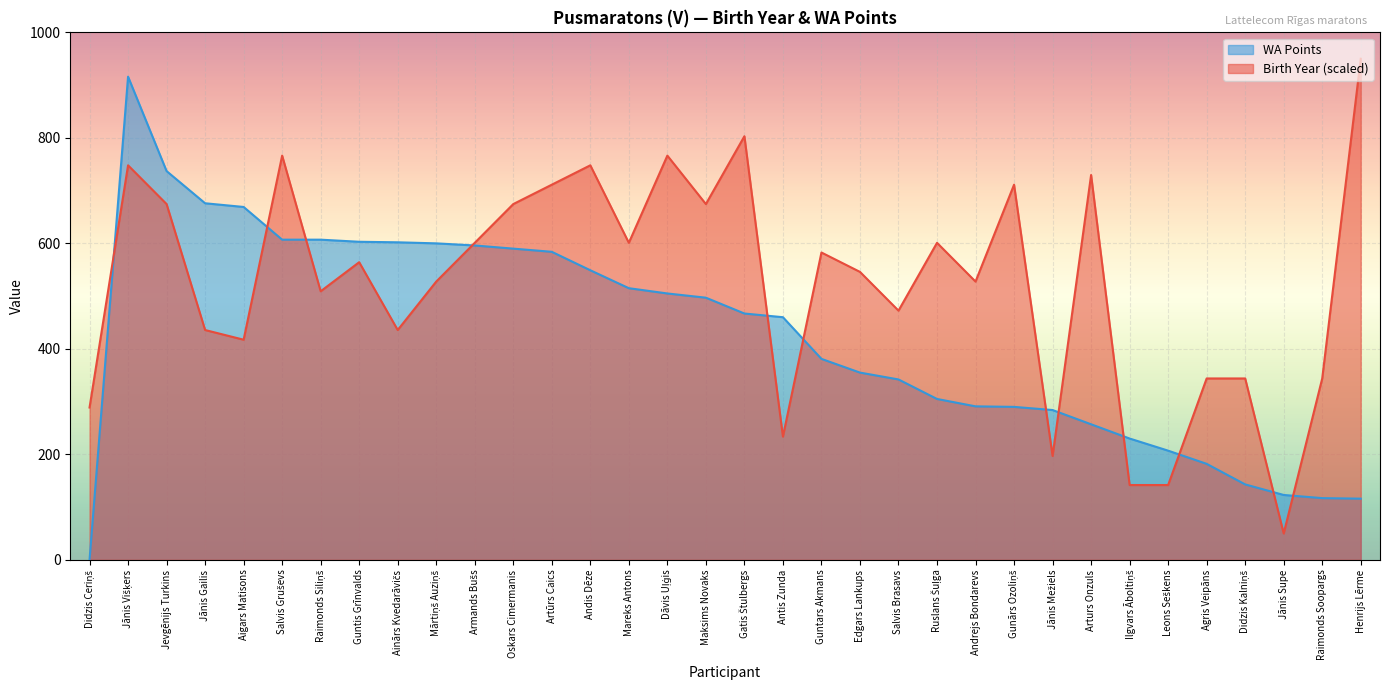

At Arturs Onzuls, list the series in order from largest to smallest.

Birth Year (scaled), WA Points